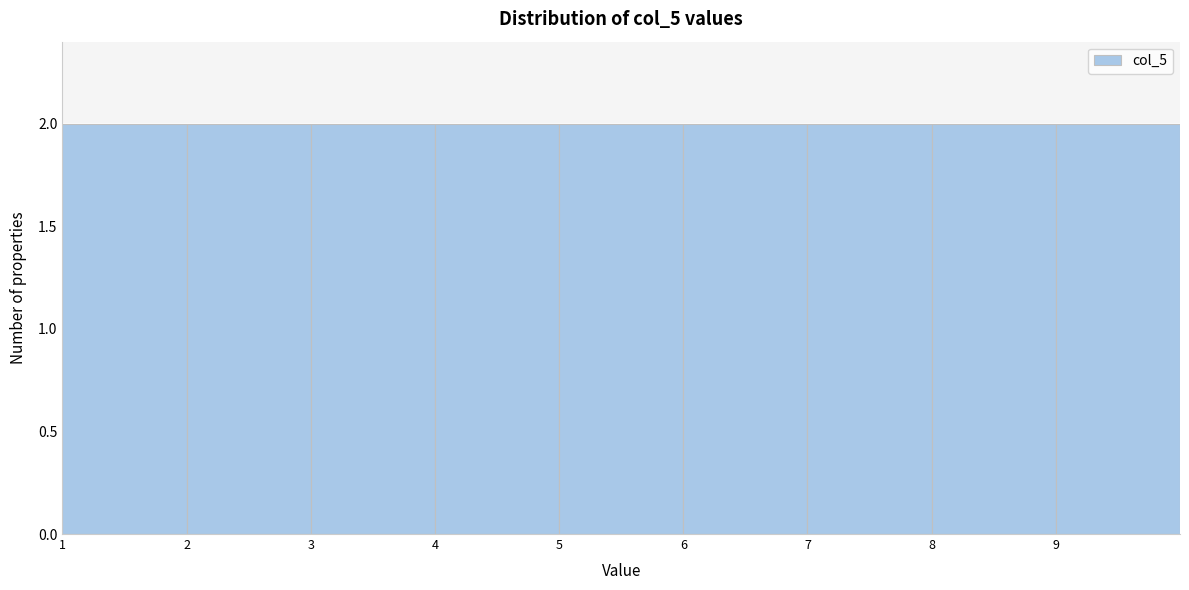

Reading left to right, list every bar in this chart as the range it spans on the x-axis followed by its height. The values are not printed on the chart, so give them approximately, as read against the axis.

1 to 2: 2
2 to 3: 2
3 to 4: 2
4 to 5: 2
5 to 6: 2
6 to 7: 2
7 to 8: 2
8 to 9: 2
9 to 10: 2